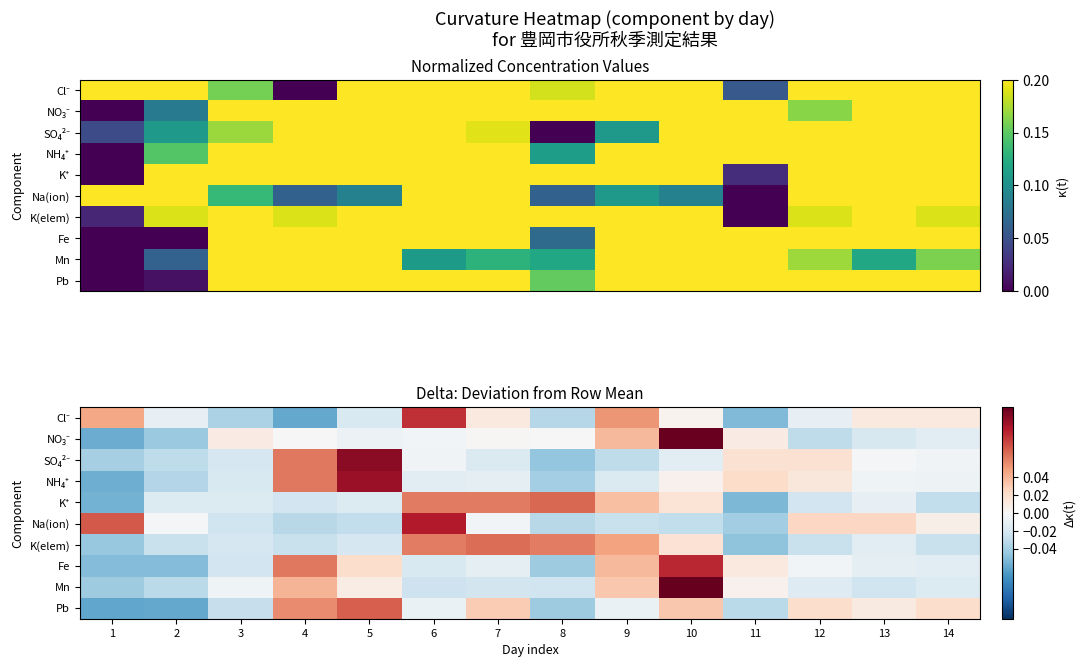

At how many categories does at least one series exceed 0?

13